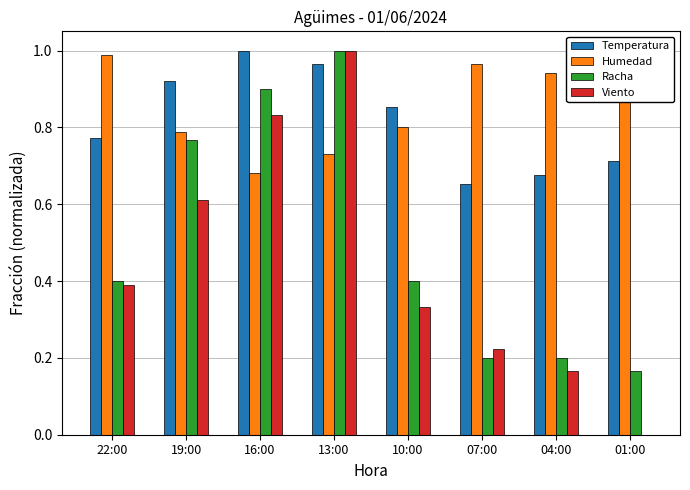

The Racha series shows 0.8 at 19:00. True or false?

True